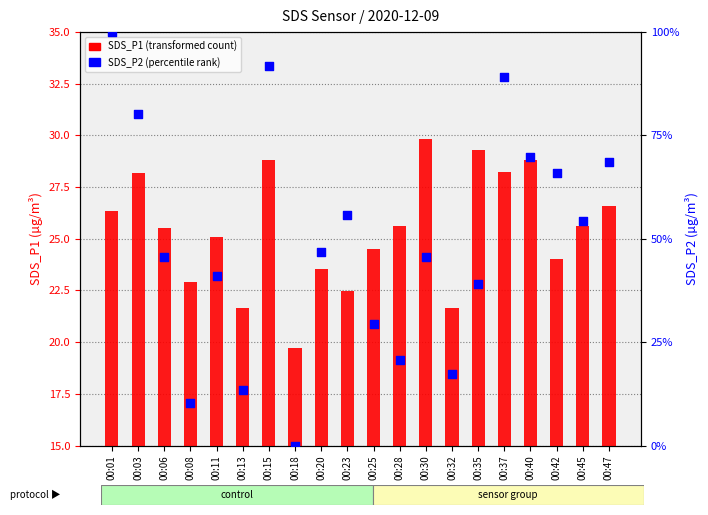

What are all the series names shown in the legend?

SDS_P1 (transformed count), SDS_P2 (percentile rank)